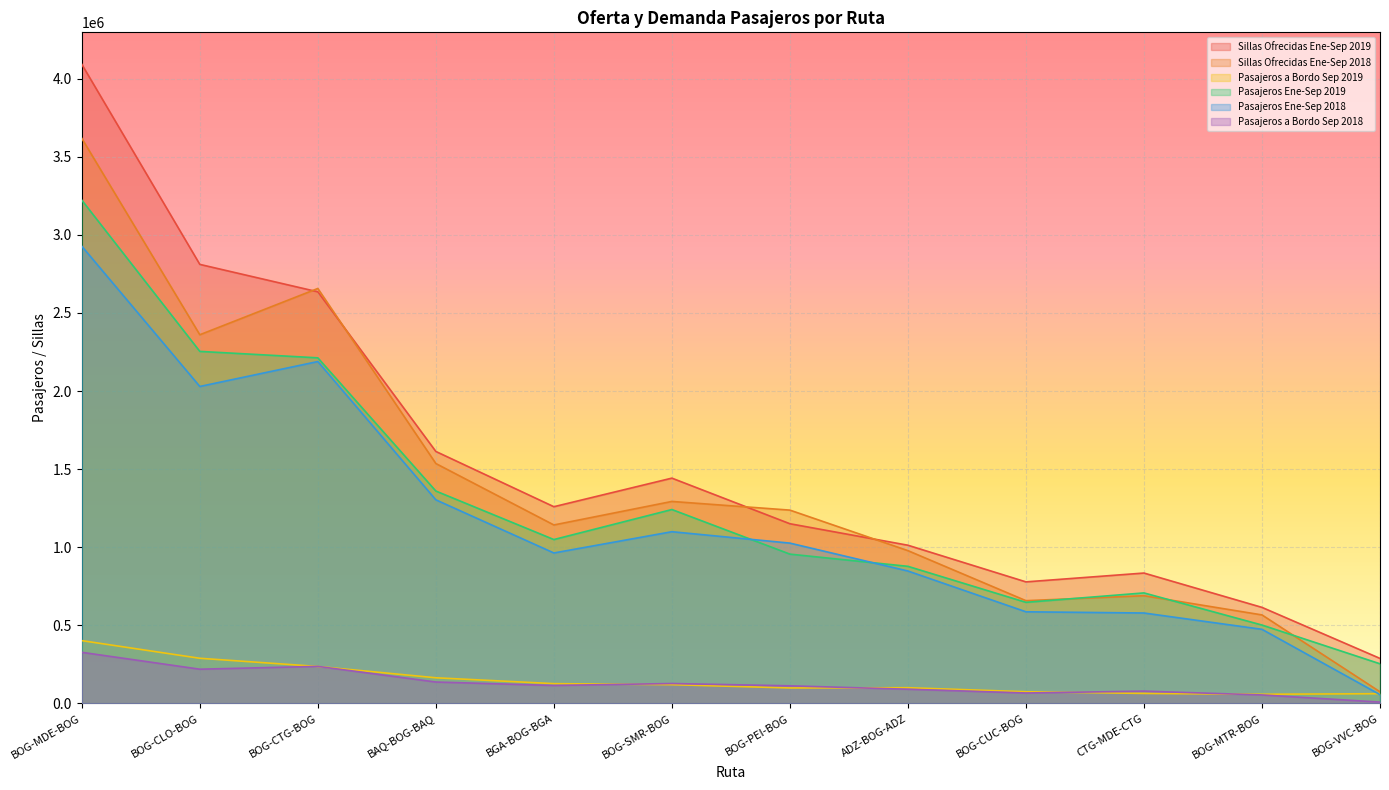

How many distinct data groups are displayed?

6